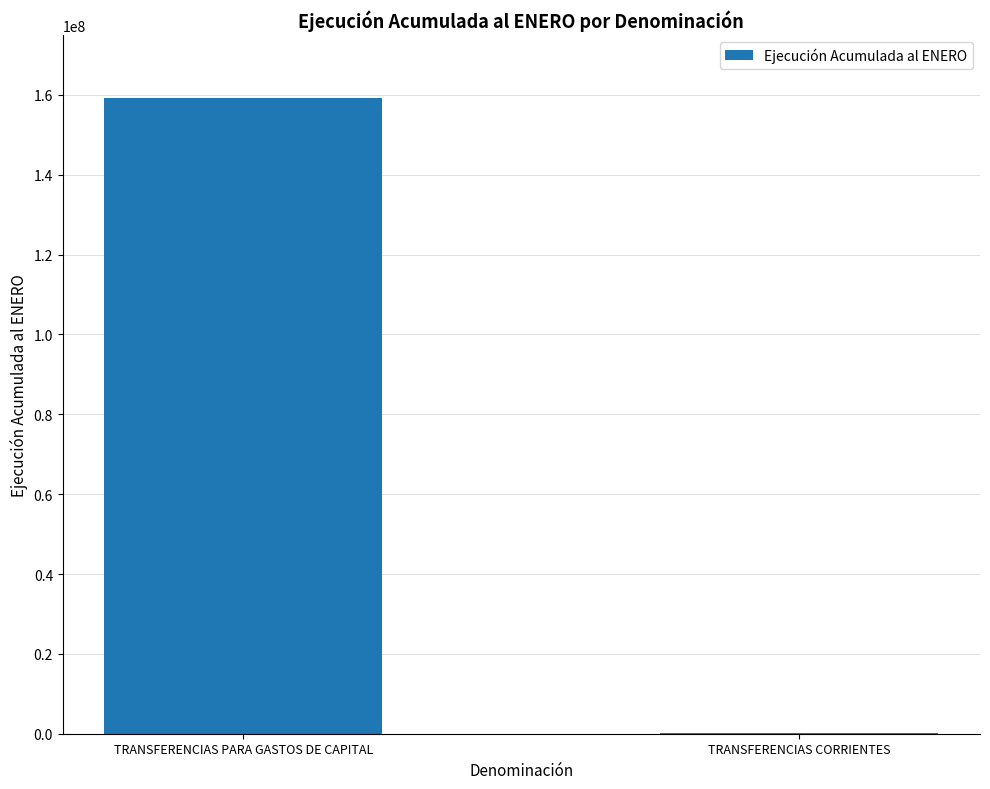

Which label corresponds to the largest value in the chart?

TRANSFERENCIAS PARA GASTOS DE CAPITAL